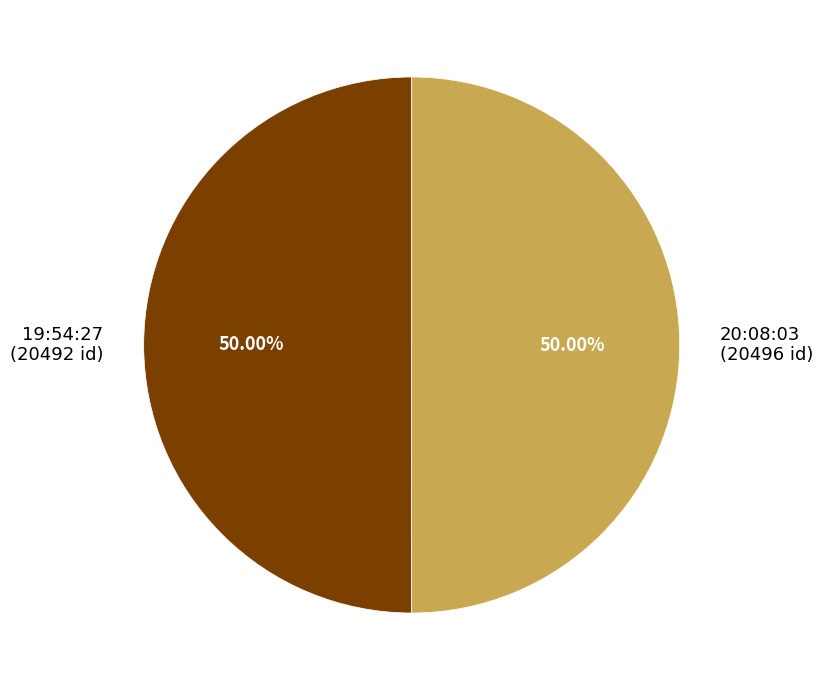

How many segments does this pie chart have?

2